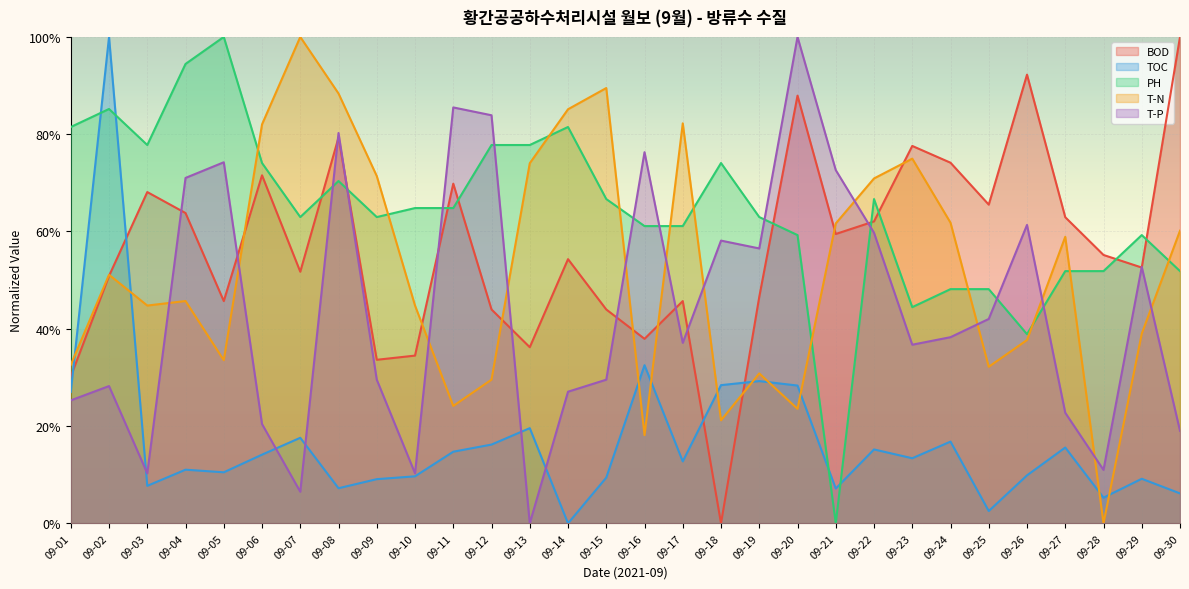

At how many categories does at least one series exceed 0?

30